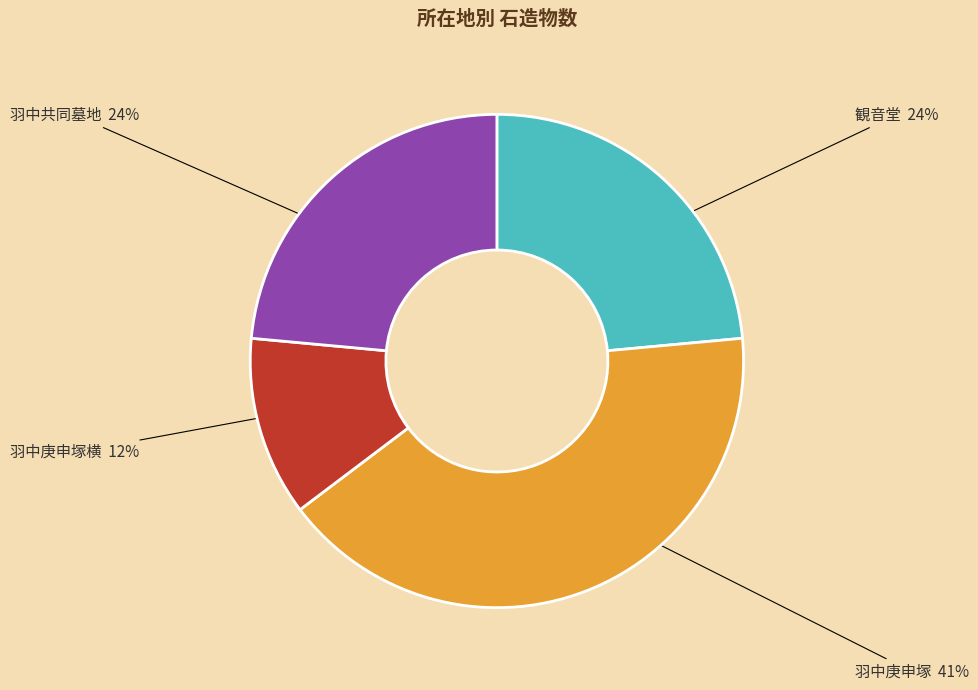

To the nearest percent, what percentage of the pie is 羽中庚申塚横?

12%